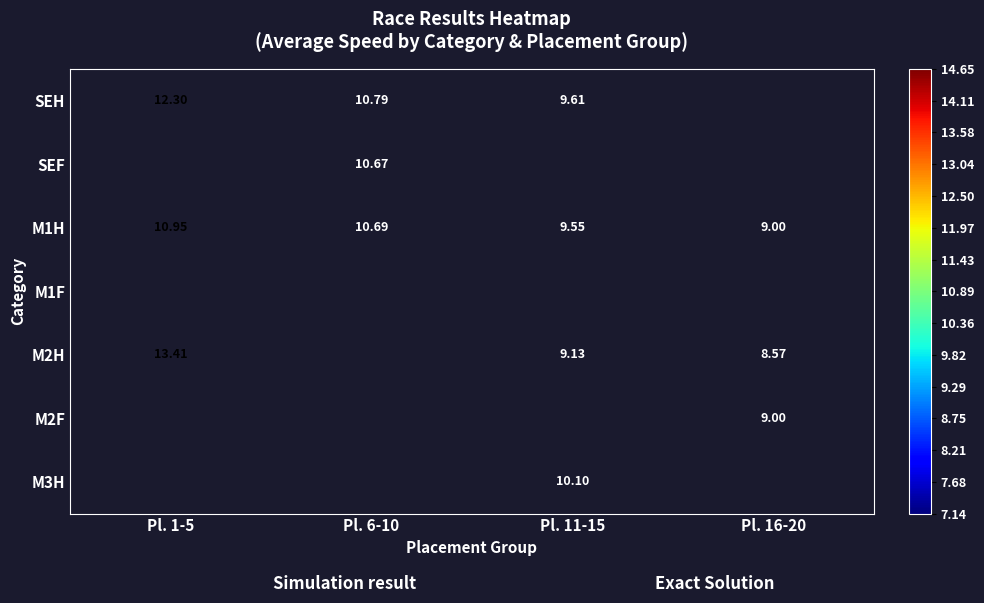

Between Pl. 1-5 and Pl. 6-10, which is larger?

Pl. 1-5